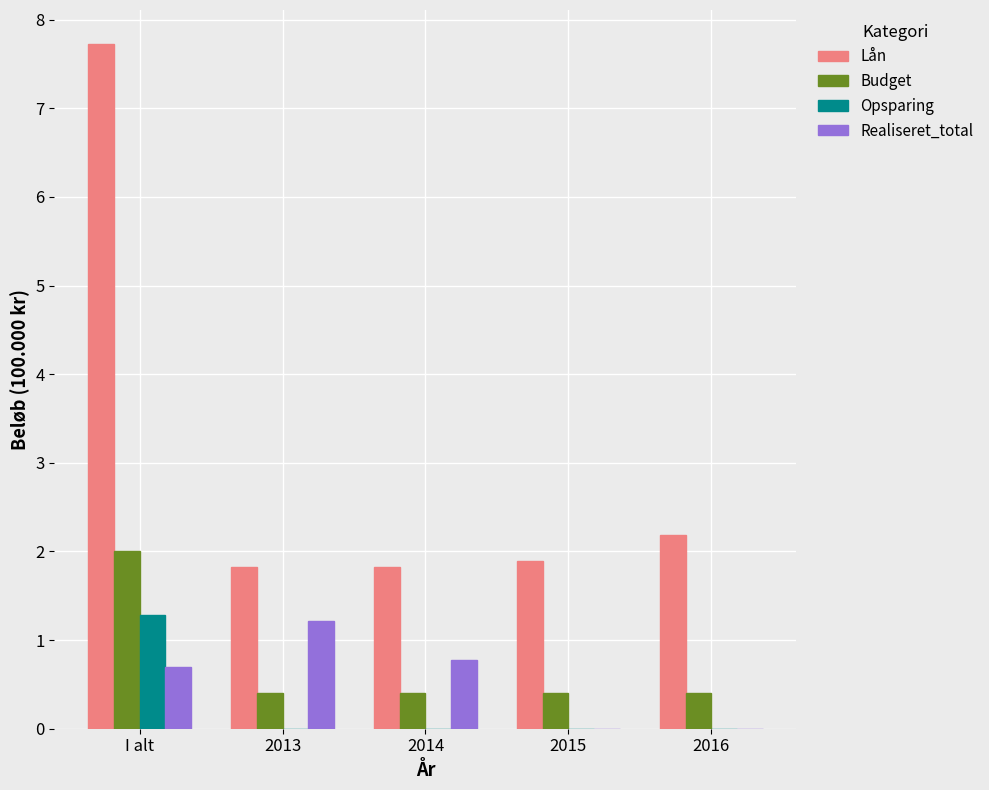

The value of Budget at 2015 is 0.1. True or false?

False